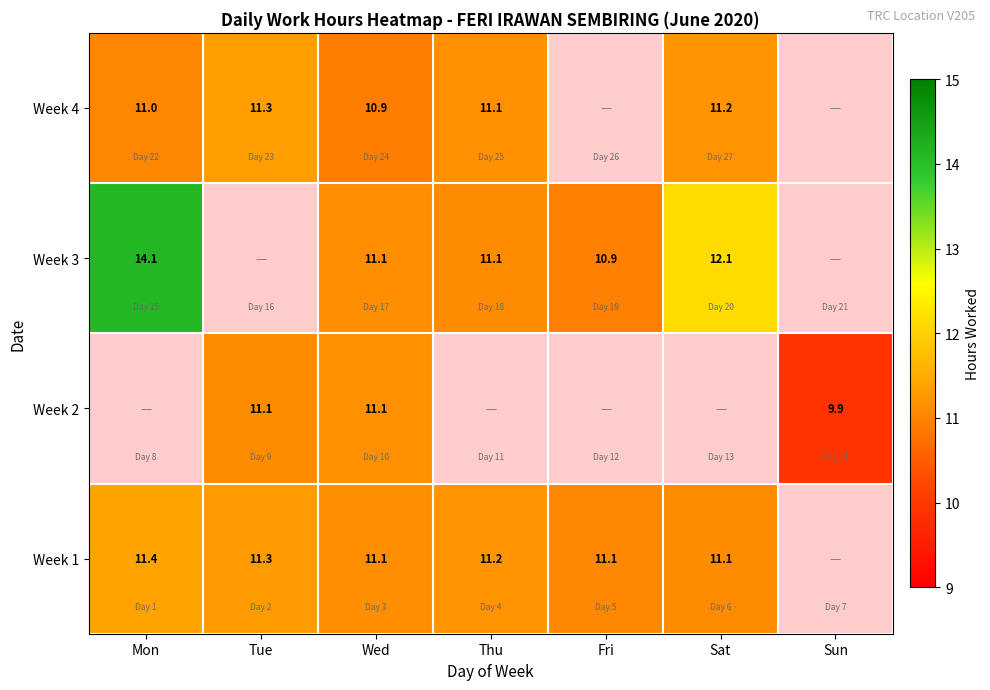

What is the sum of the Week 1 values at Tue and Thu?

22.5